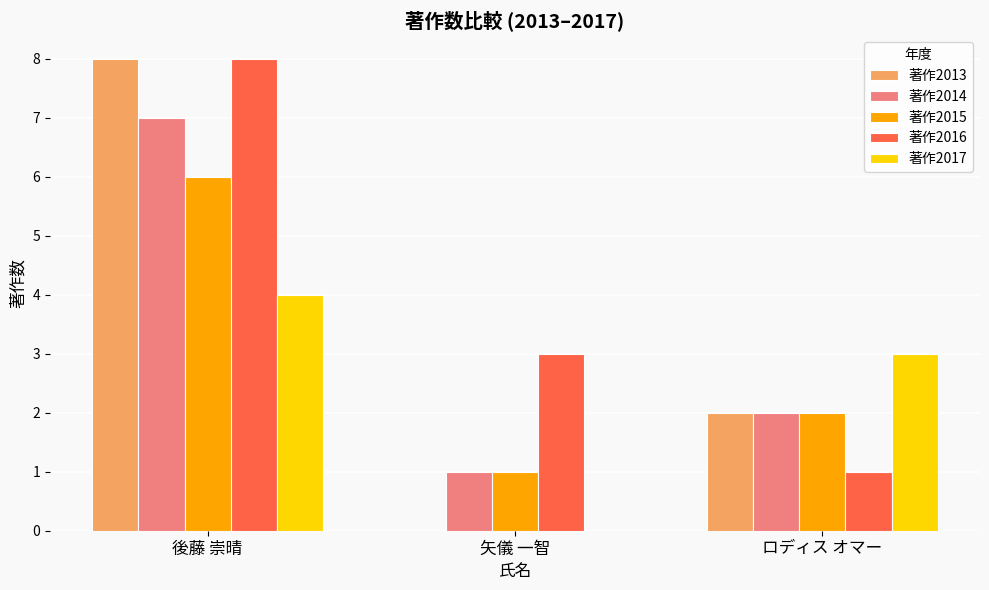

Which series changed the most between 後藤 崇晴 and ロディス オマー?

著作2016